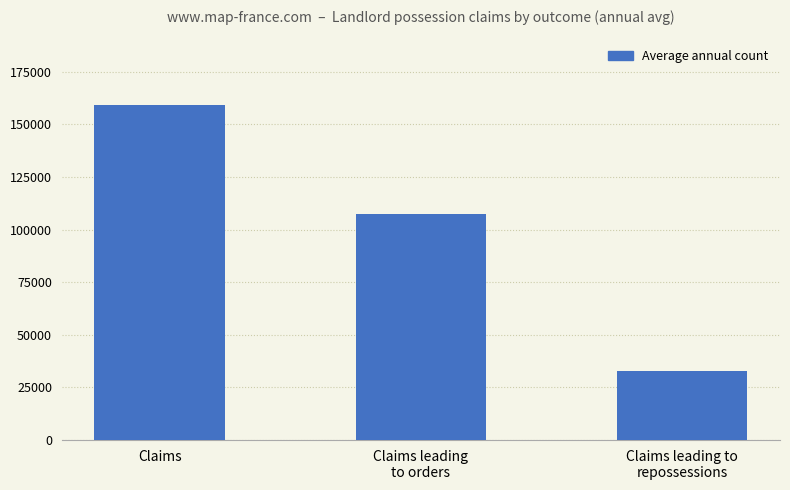

Are the bars grouped side by side (vs. stacked)?

No